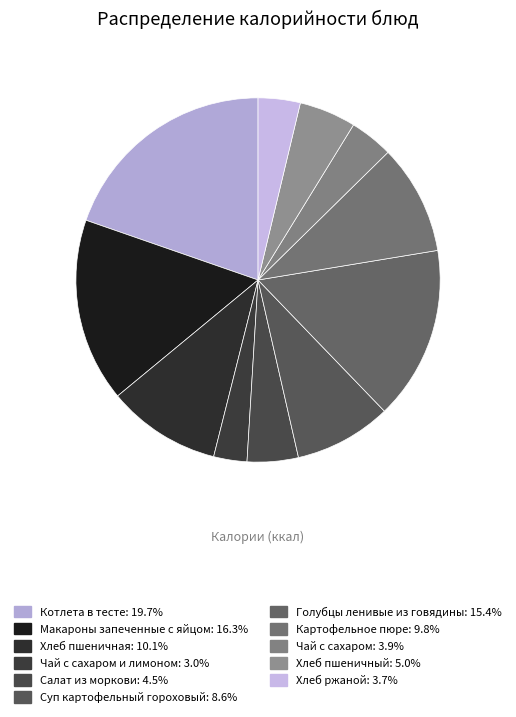

Which slice is the smallest?

Чай с сахаром и лимоном